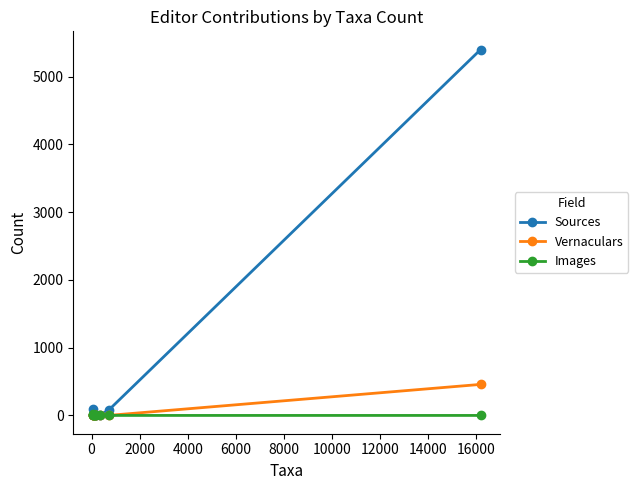

How many data points in Vernaculars are above 0?

2